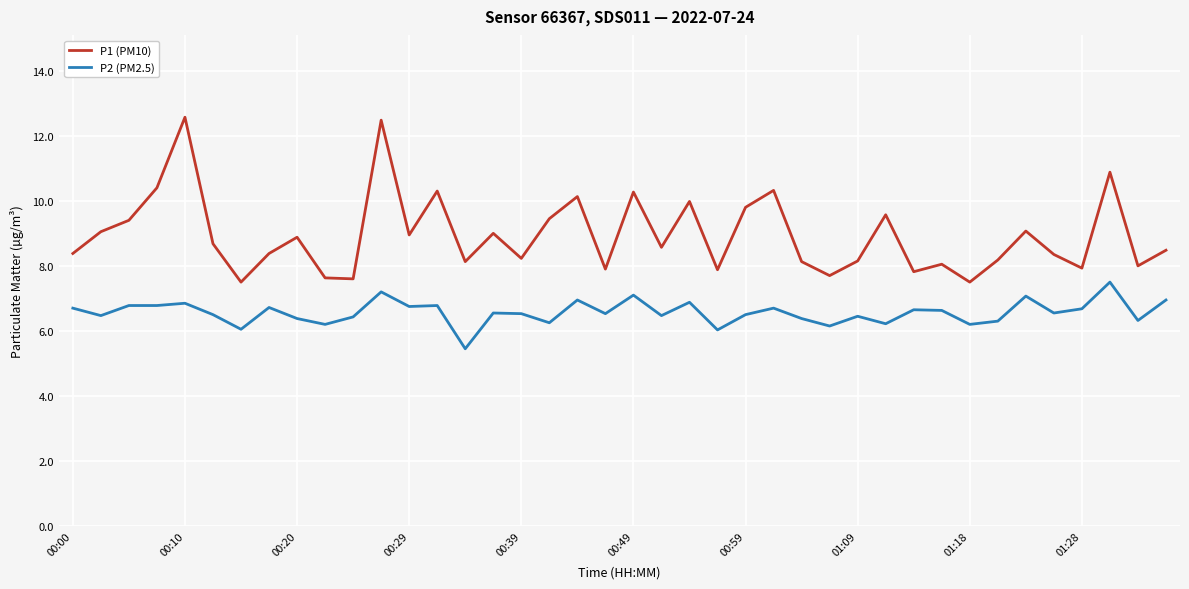

Which series has the largest total across all categories?

P1 (PM10)